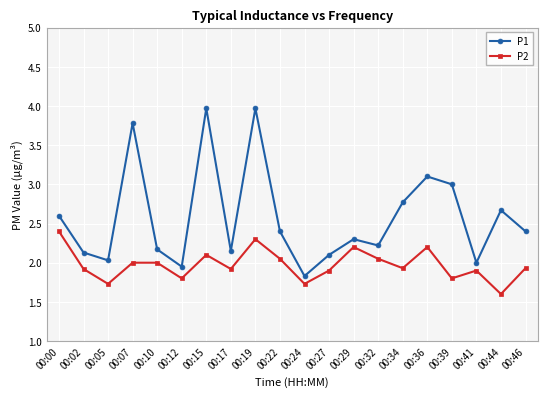

At 00:02, list the series in order from largest to smallest.

P1, P2